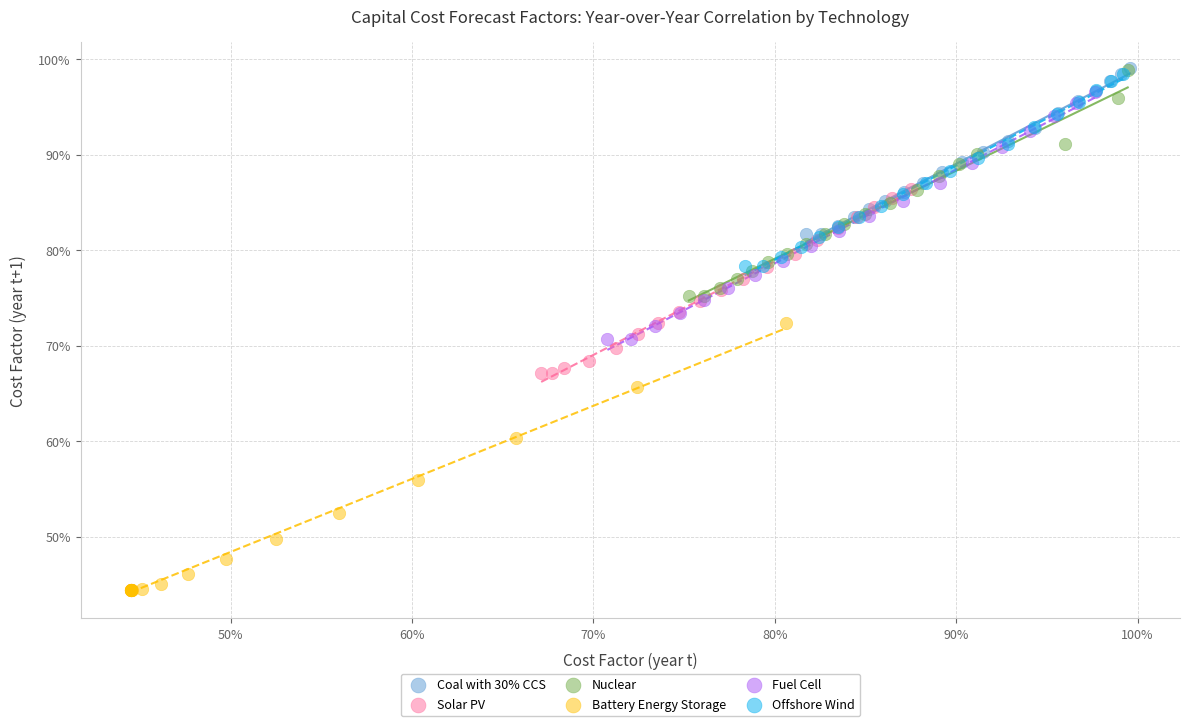

What are all the series names shown in the legend?

Coal with 30% CCS, Solar PV, Nuclear, Battery Energy Storage, Fuel Cell, Offshore Wind